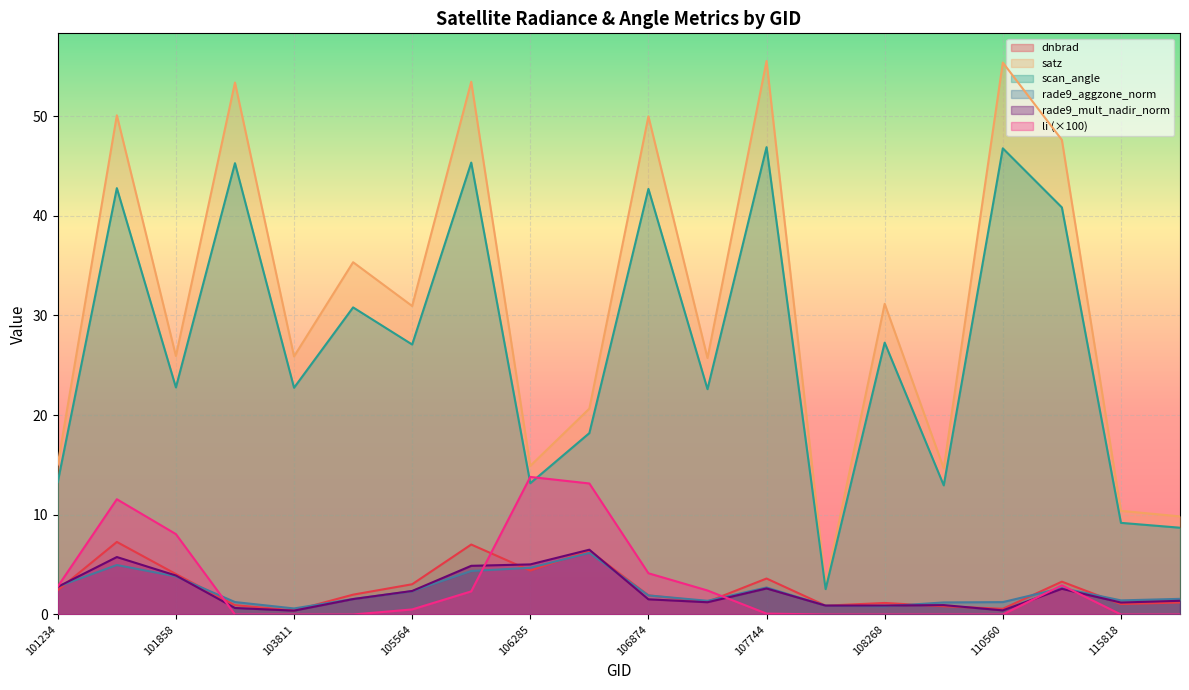

Which series has the largest total across all categories?

satz